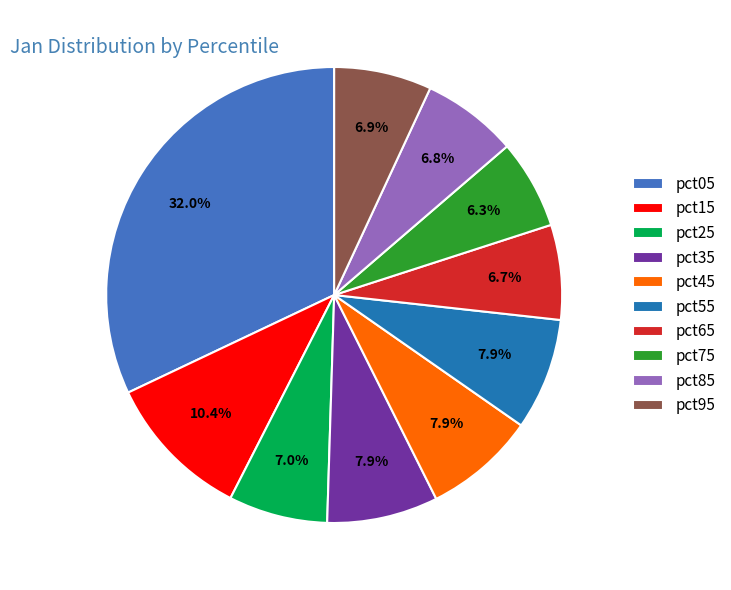

To the nearest percent, what is the average slice percentage?

10%